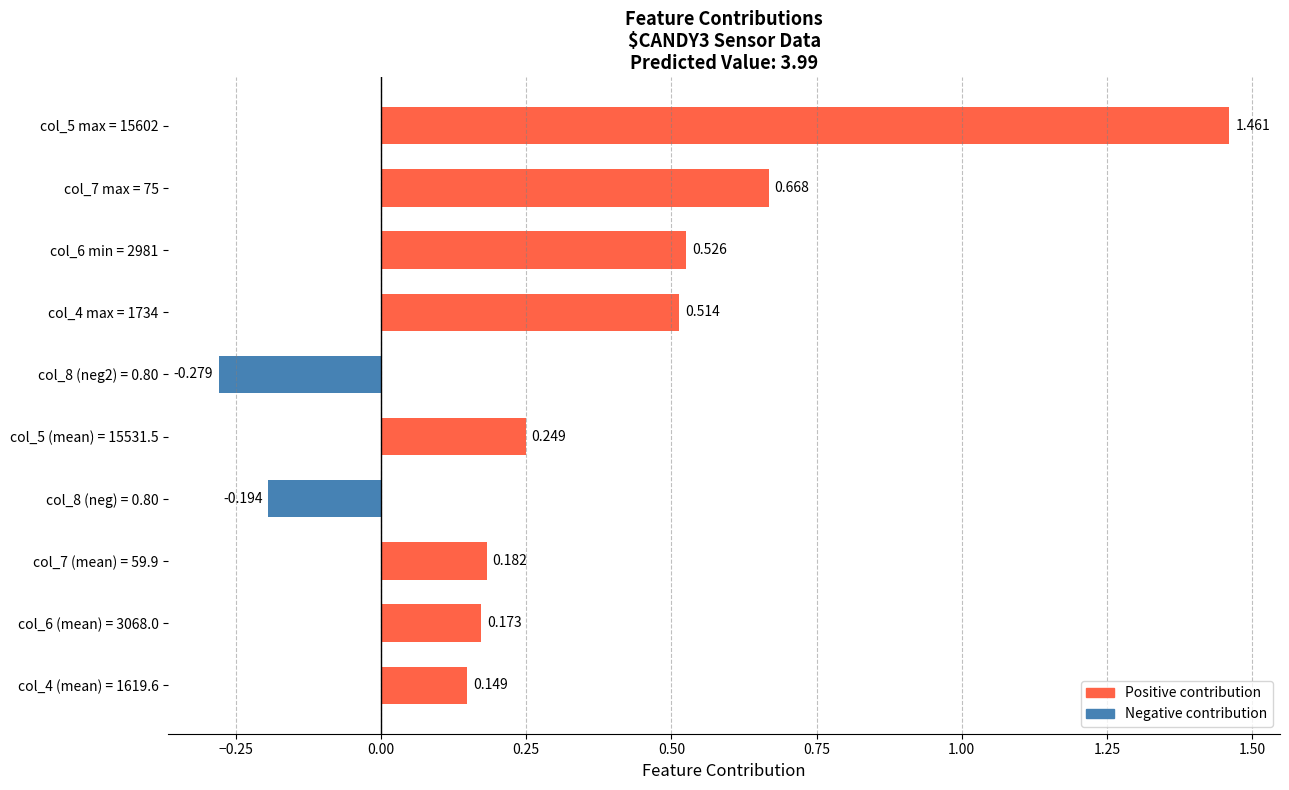

At which label is the value closest to 0?

col_4 (mean) = 1619.6